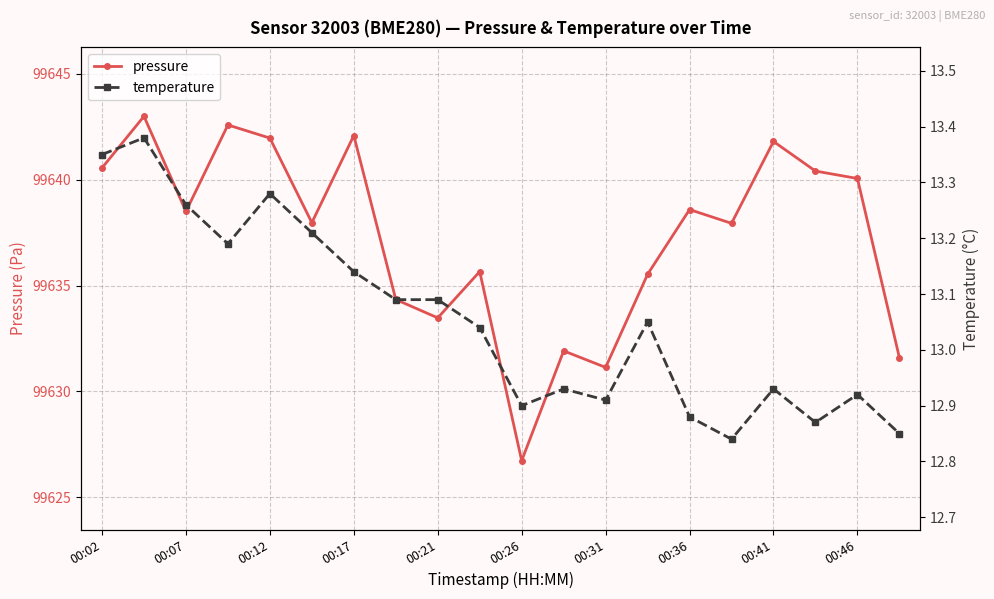

Reading left to right, extract all data points from this chart.

pressure: 99640.6	99643.0	99638.5	99642.6	99642.0	99638.0	99642.1	99634.3	99633.5	99635.7	99626.7	99631.9	99631.1	99635.5	99638.6	99637.9	99641.8	99640.4	99640.1	99631.6
temperature: 13.3	13.4	13.3	13.2	13.3	13.2	13.1	13.1	13.1	13.0	12.9	12.9	12.9	13.1	12.9	12.8	12.9	12.9	12.9	12.8